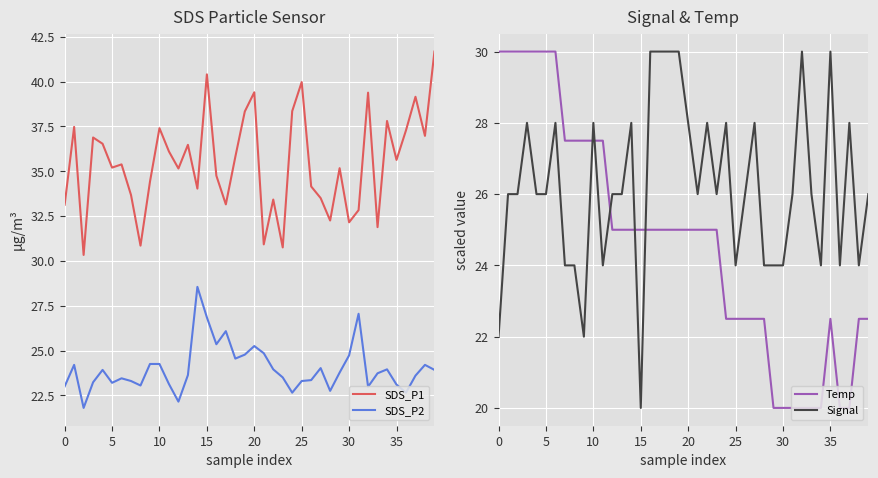

What is the maximum value shown in the chart?

41.7